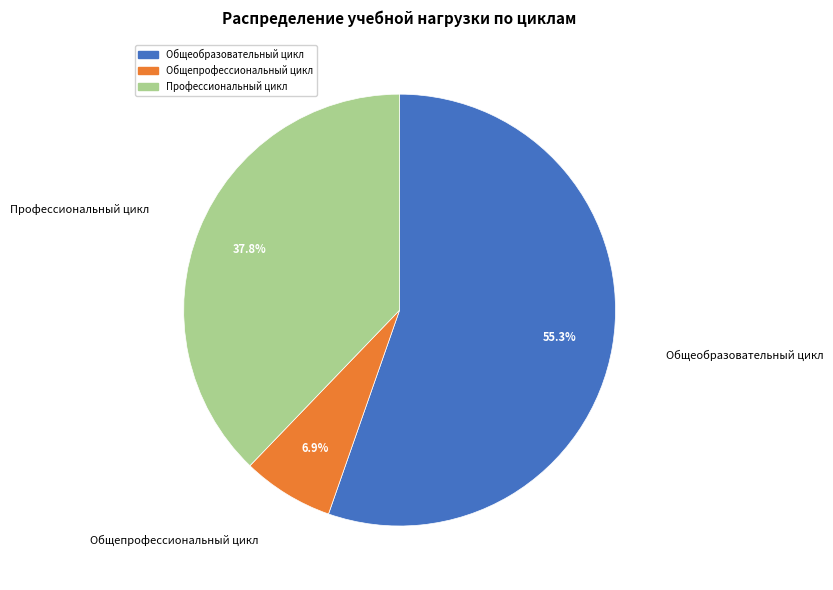

True or false: Общепрофессиональный цикл accounts for 1% of the total.

False